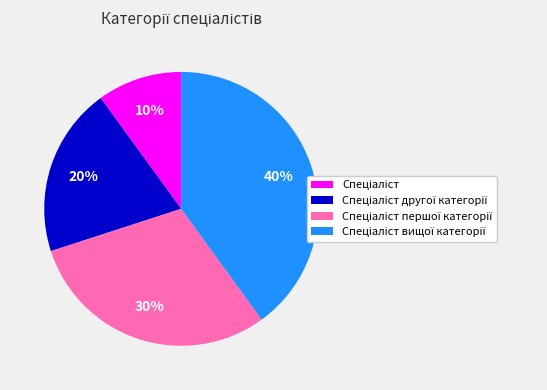

To the nearest percent, what is the difference between the largest and smallest slice percentages?

30%